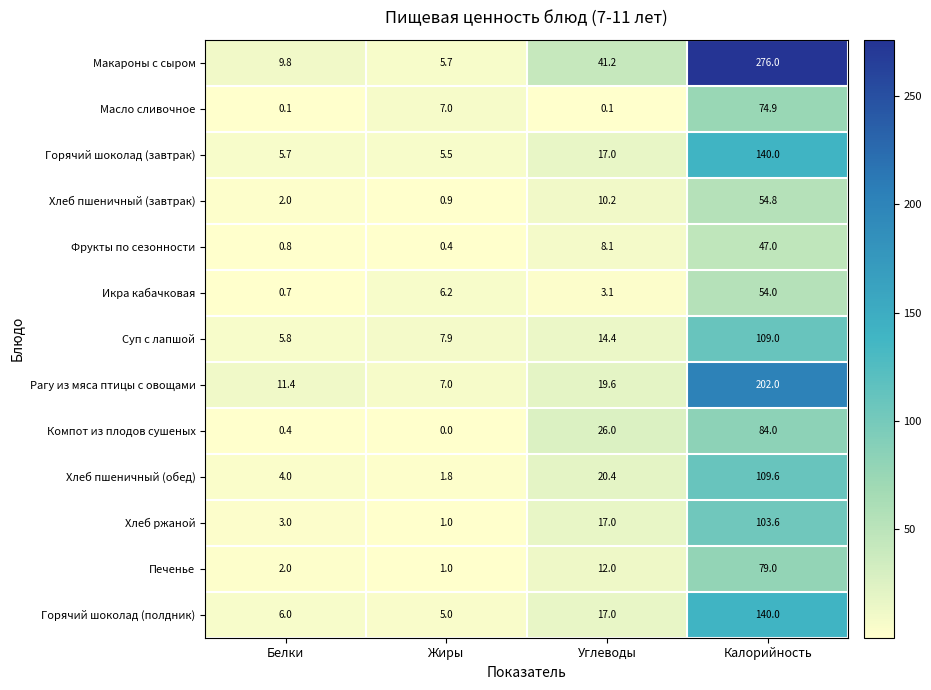

What is the greatest value displayed?

276.0